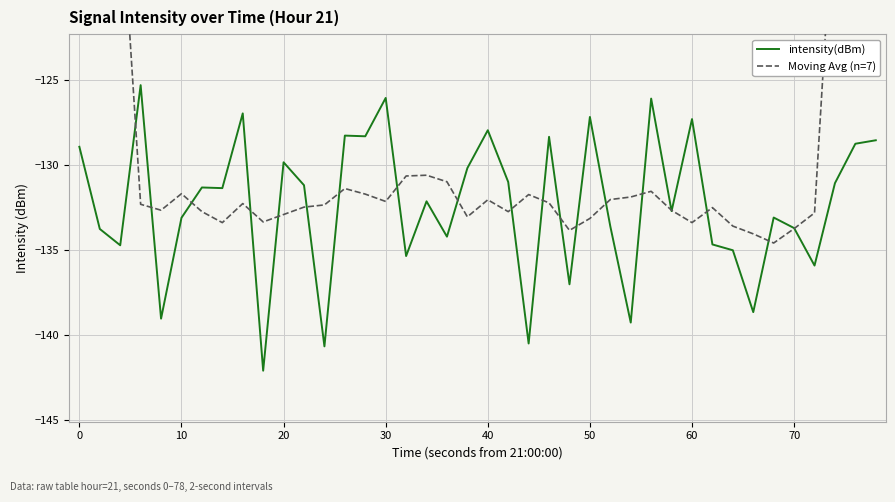

The value of intensity(dBm) at 70 is -213.4. True or false?

False